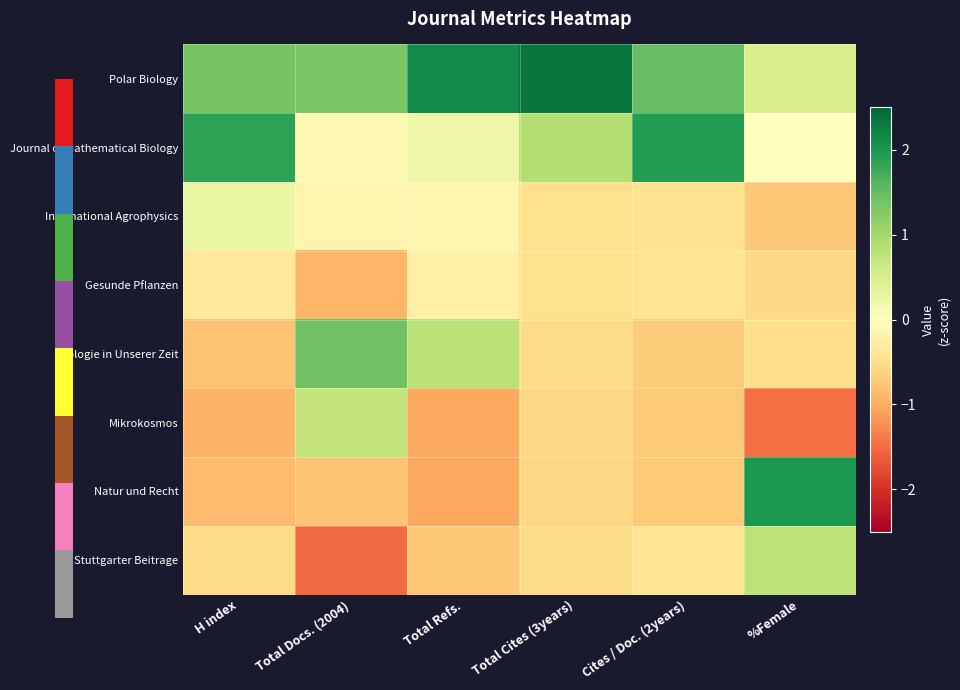

Which series has the largest total across all categories?

Polar Biology